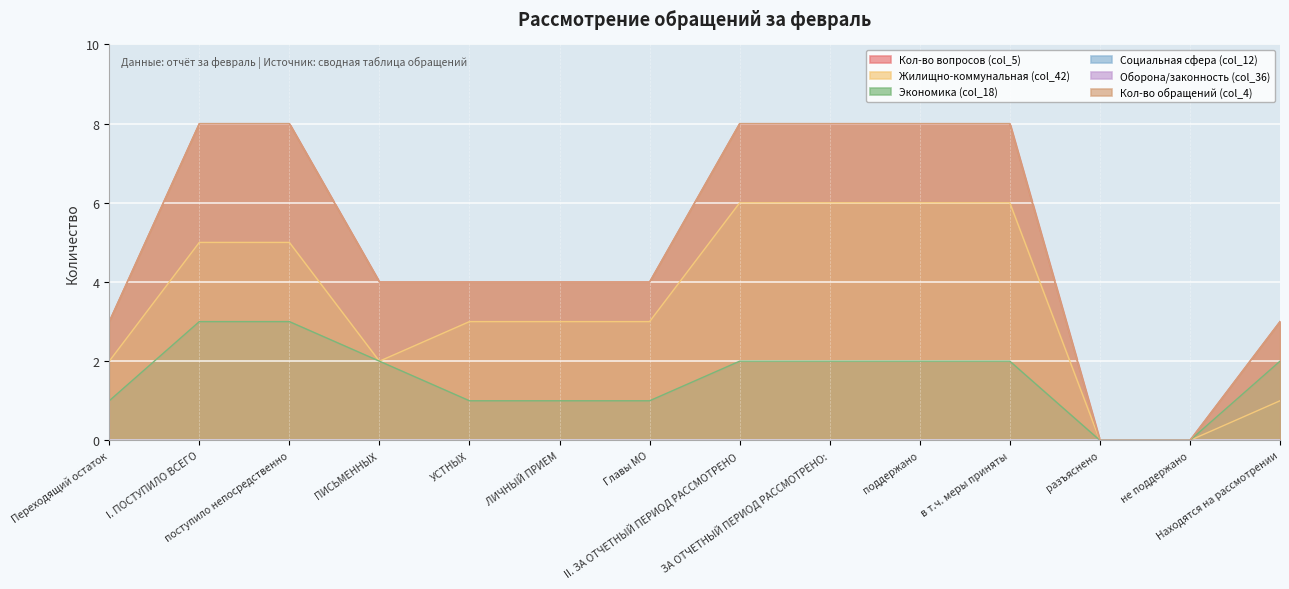

Reading right to left, extract all data points from this chart.

Кол-во вопросов (col_5): 3	0	0	8	8	8	8	4	4	4	4	8	8	3
Жилищно-коммунальная (col_42): 1	0	0	6	6	6	6	3	3	3	2	5	5	2
Экономика (col_18): 2	0	0	2	2	2	2	1	1	1	2	3	3	1
Кол-во обращений (col_4): 3	0	0	8	8	8	8	4	4	4	4	8	8	3